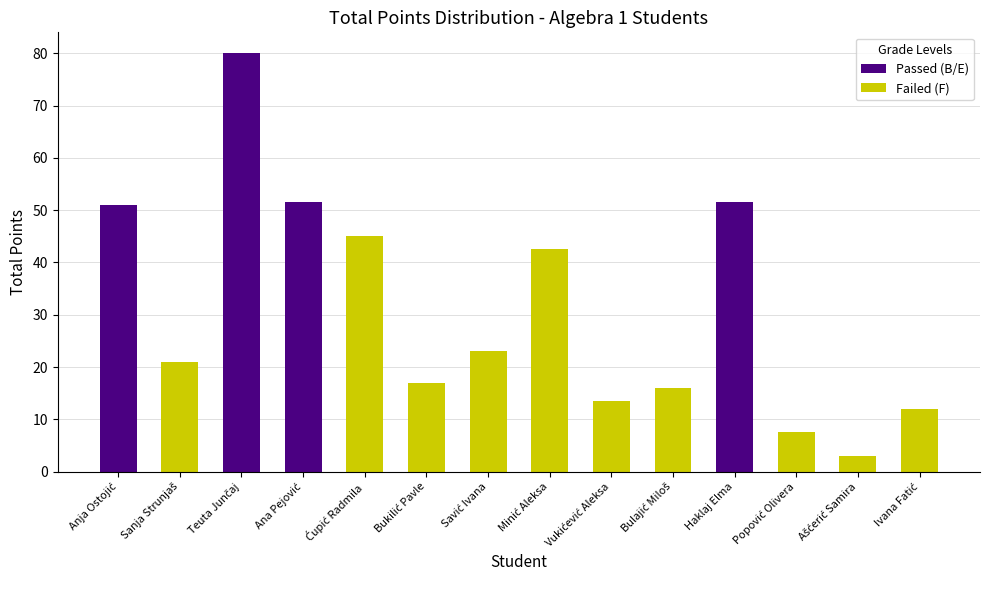

Rank the categories by value from lowest to highest.

Ašćerić Samira, Popović Olivera, Ivana Fatić, Vukićević Aleksa, Bulajić Miloš, Bukilić Pavle, Sanja Strunjaš, Savić Ivana, Minić Aleksa, Ćupić Radmila, Anja Ostojić, Ana Pejović, Haklaj Elma, Teuta Junčaj